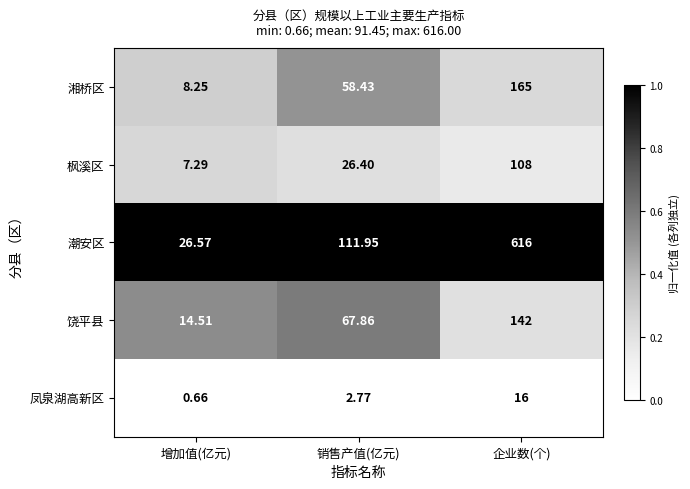

Which series changed the most between 销售产值(亿元) and 企业数(个)?

潮安区